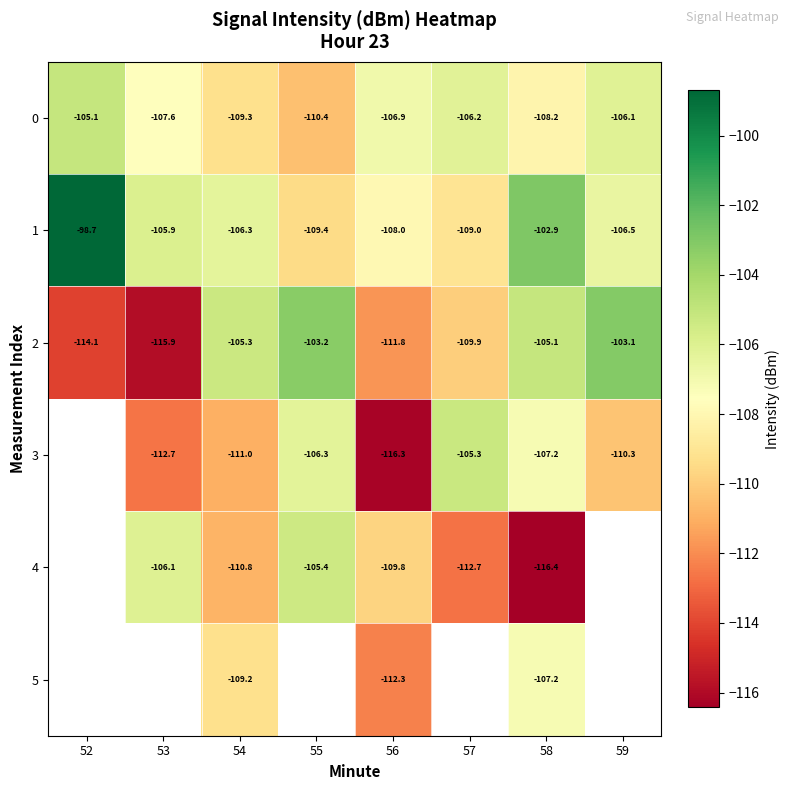

Count the 3 values in the range -112 to -106.

4